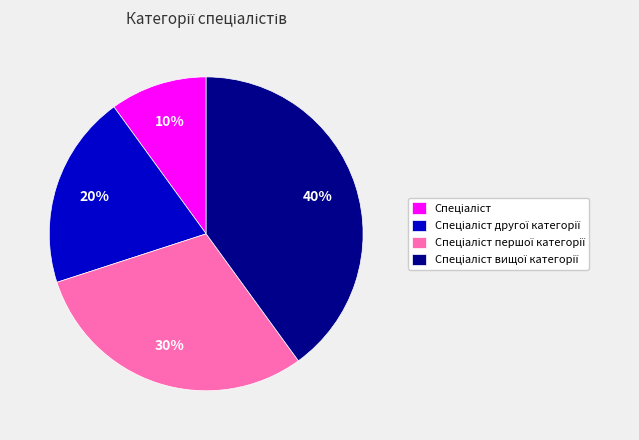

To the nearest percent, what is the difference between the largest and smallest slice percentages?

30%